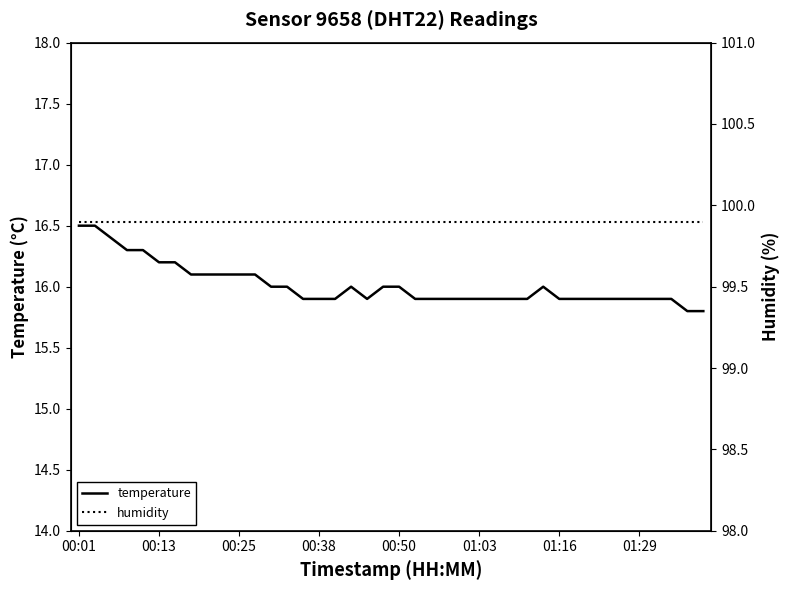

What are all the series names shown in the legend?

temperature, humidity